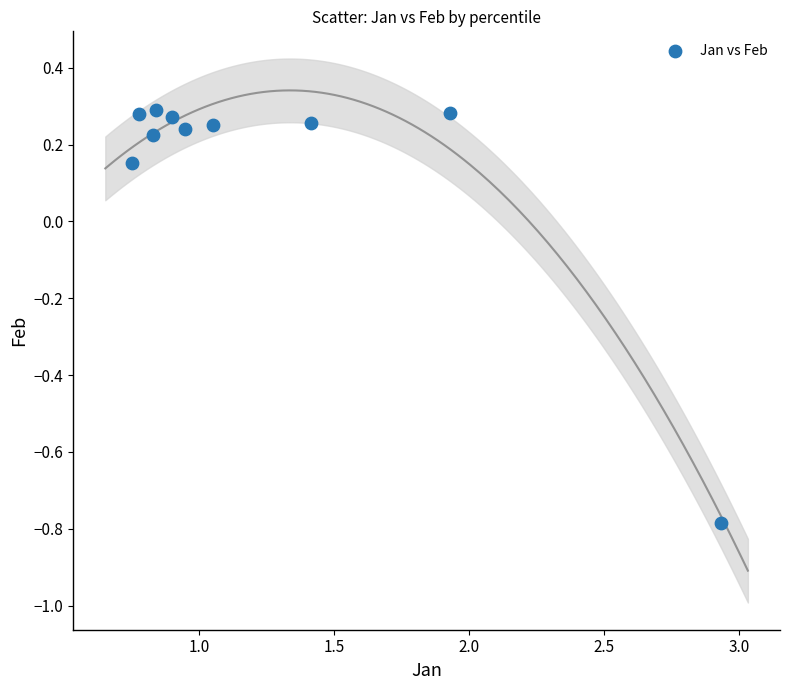

What is the range of X values (max minus min)?

2.2